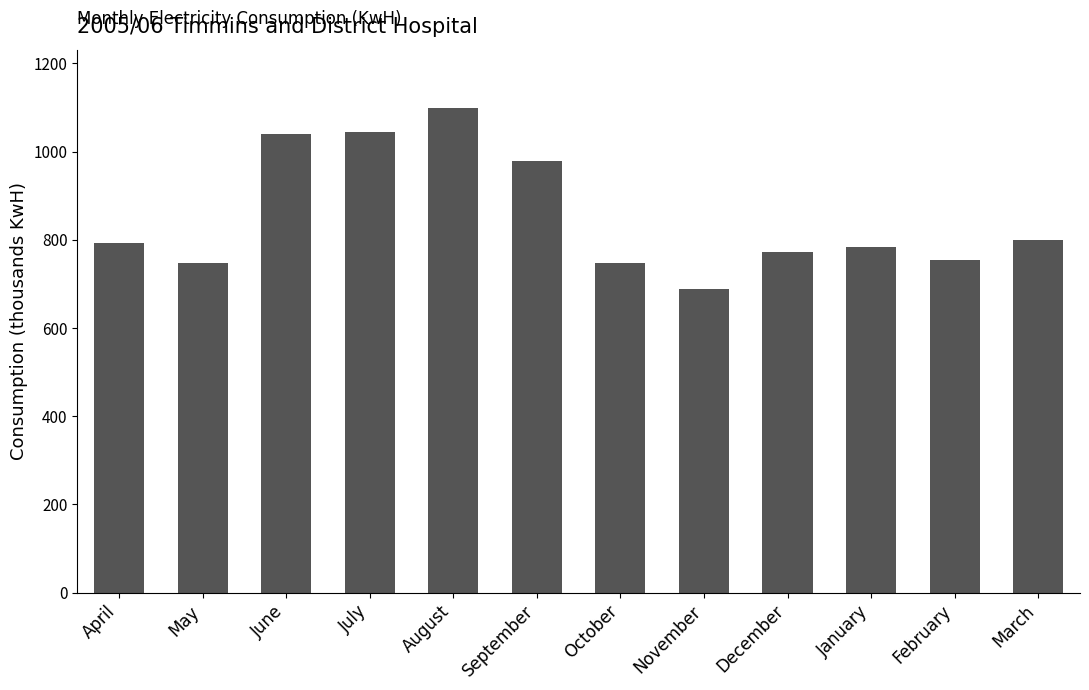

Between March and September, which is larger?

September